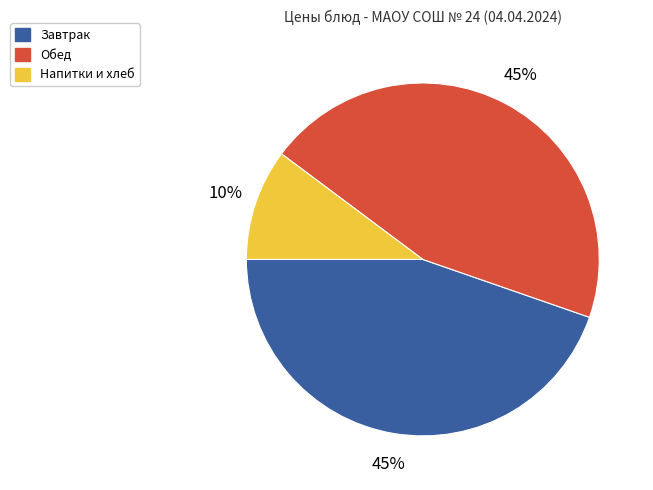

How many segments does this pie chart have?

3